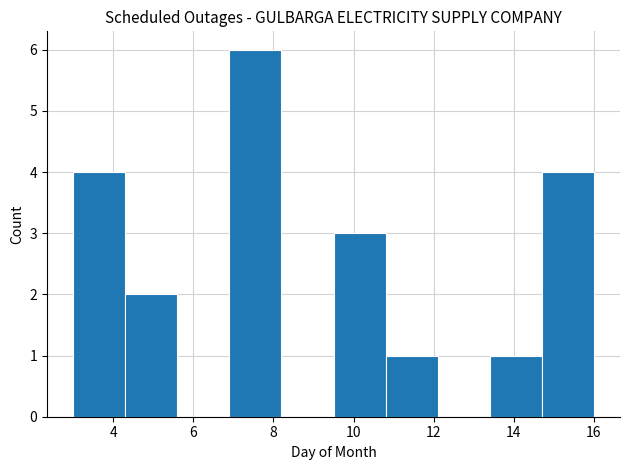

Over which range of the x-axis is the bar tallest?

6.9 to 8.2